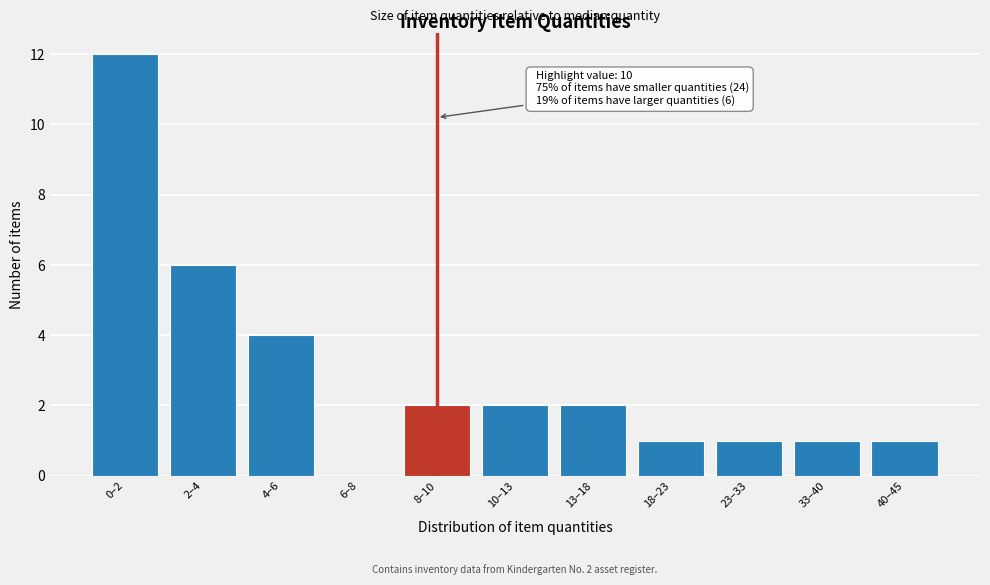

Reading left to right, transcribe all the data shown in this chart.

0–2=12	2–4=6	4–6=4	6–8=0	8–10=2	10–13=2	13–18=2	18–23=1	23–33=1	33–40=1	40–45=1